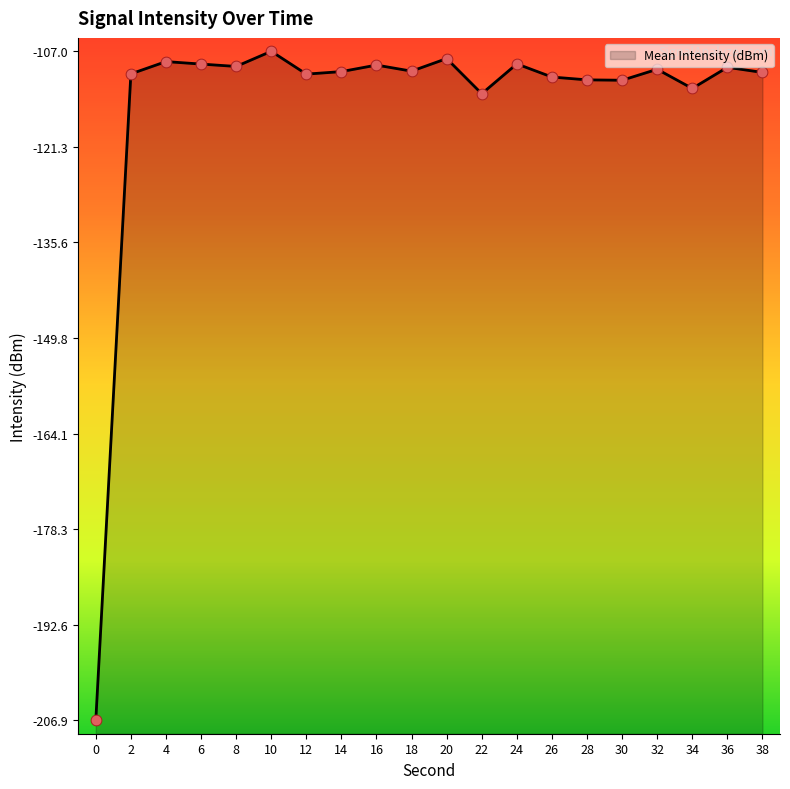

Which has a higher value, 16 or 20?

20